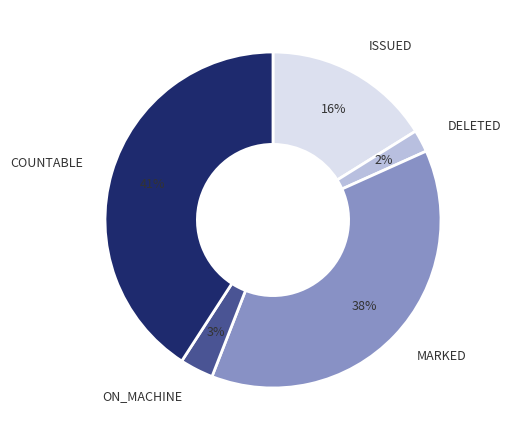

To the nearest percent, what is the combined percentage of ON_MACHINE and MARKED?

41%